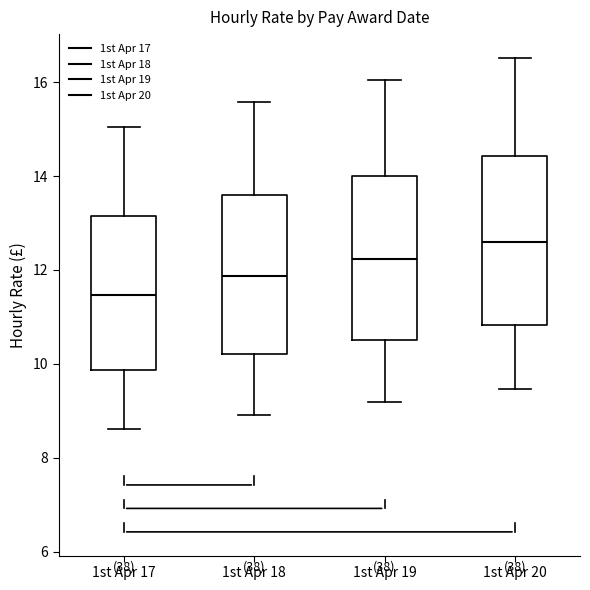

Which box has the lowest median line?

1st Apr 17